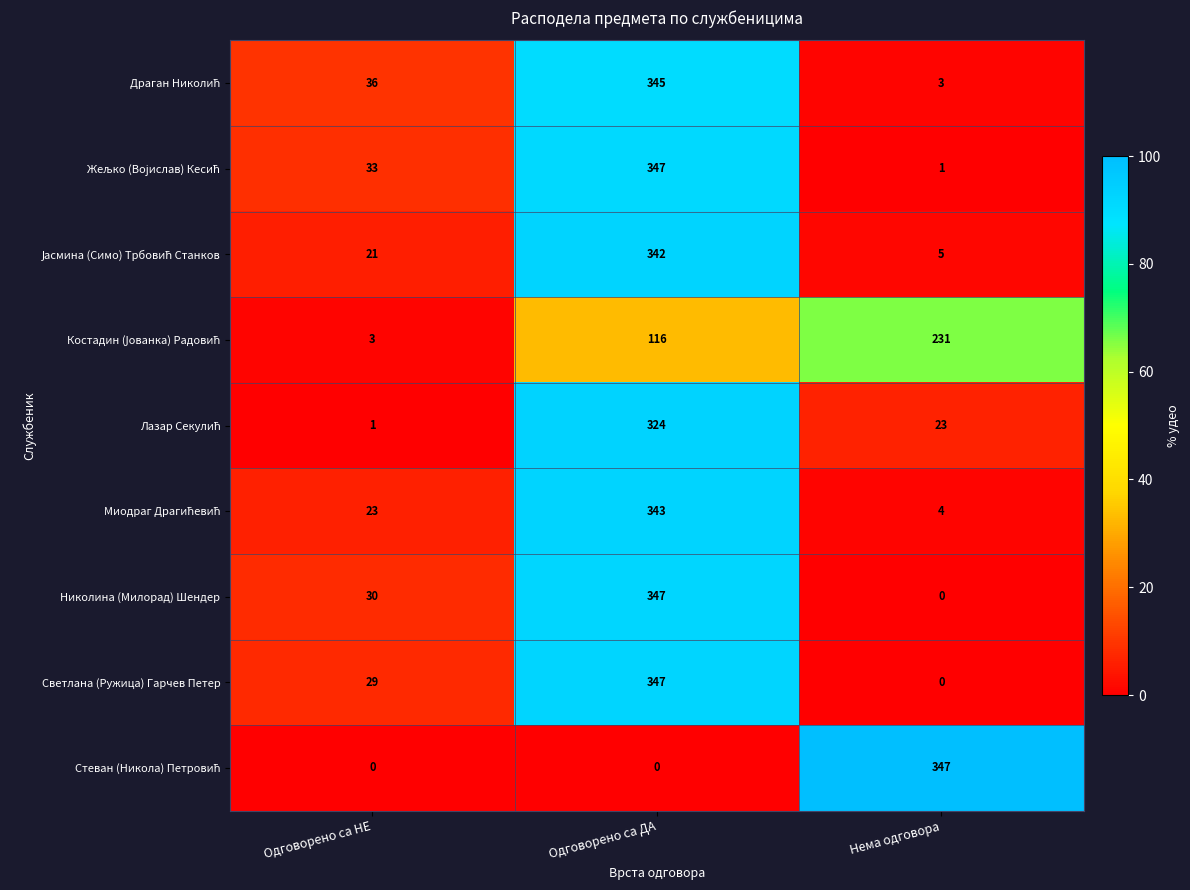

The Светлана (Ружица) Гарчев Петер series shows 11 at Одговорено са НЕ. True or false?

False